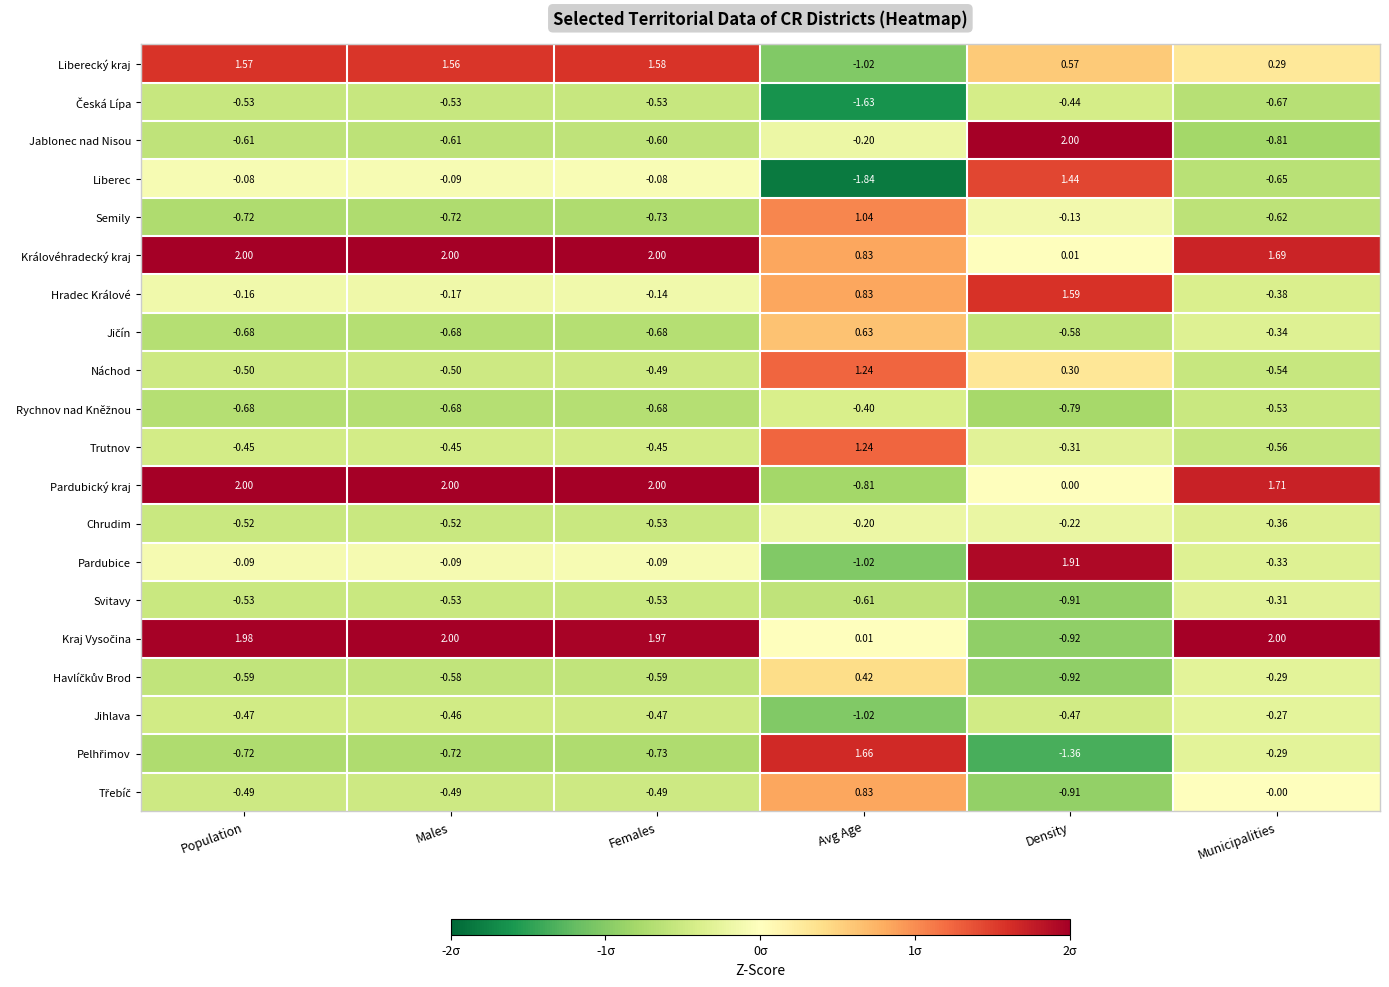

Where is Královéhradecký kraj nearest to the value 1?

Avg Age